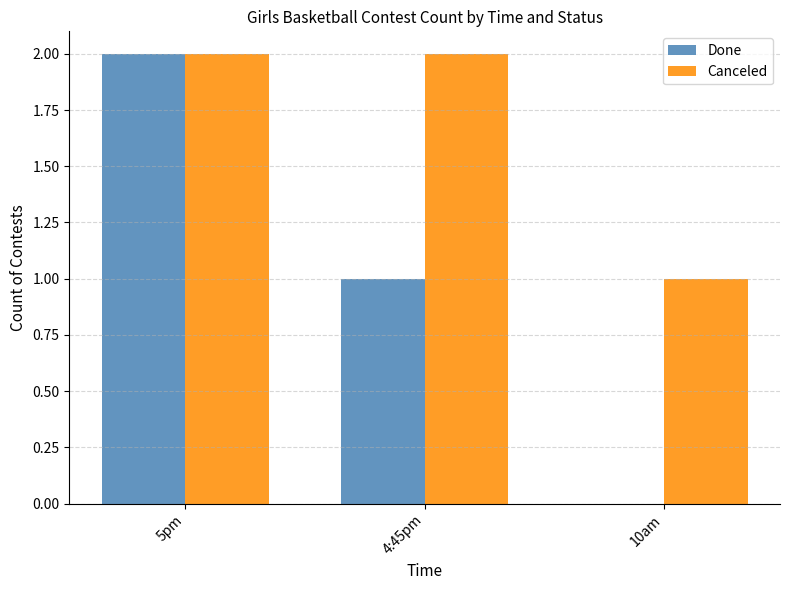

Is the value of Canceled at 10am greater than the value of Done at 5pm?

No